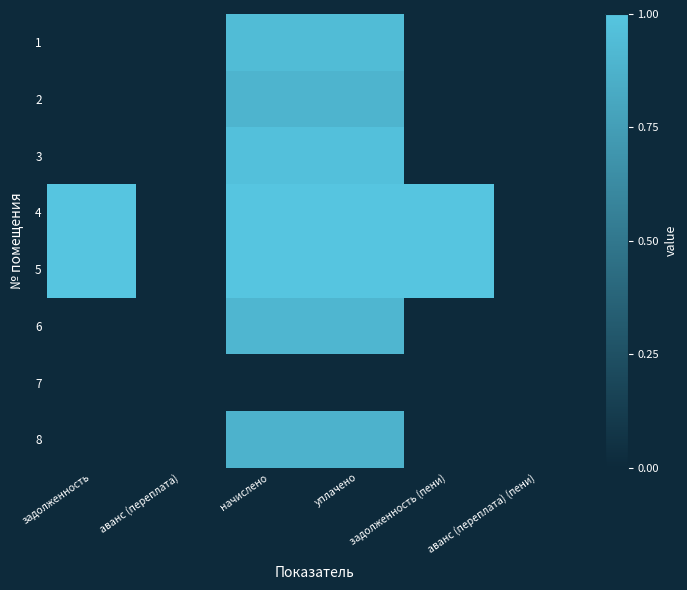

Between уплачено and задолженность (пени), which is larger?

уплачено